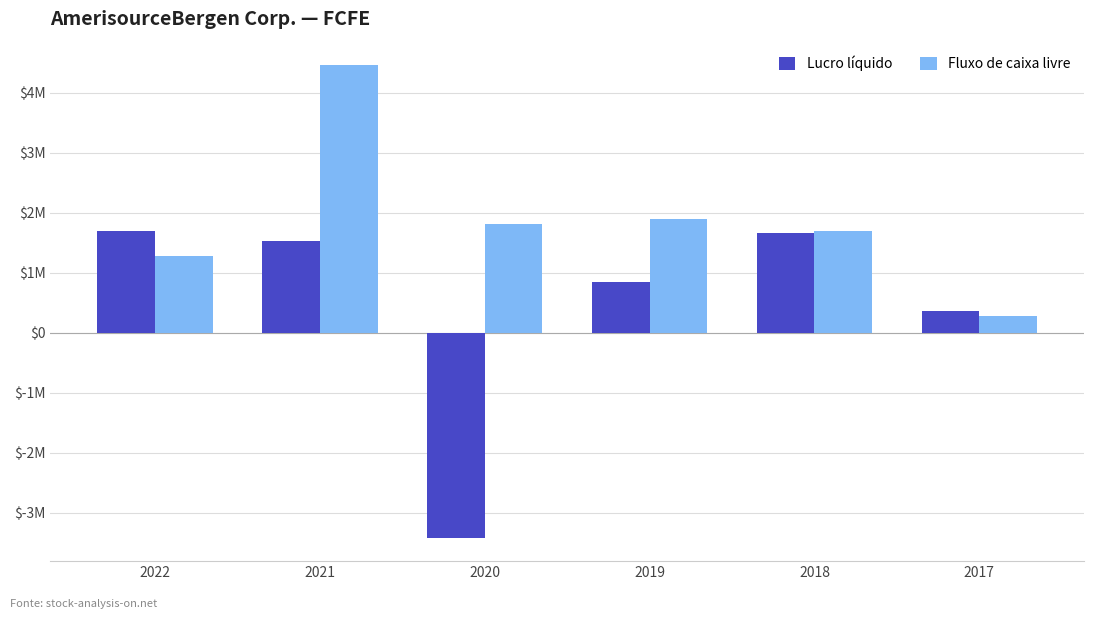

What are all the series names shown in the legend?

Lucro líquido, Fluxo de caixa livre